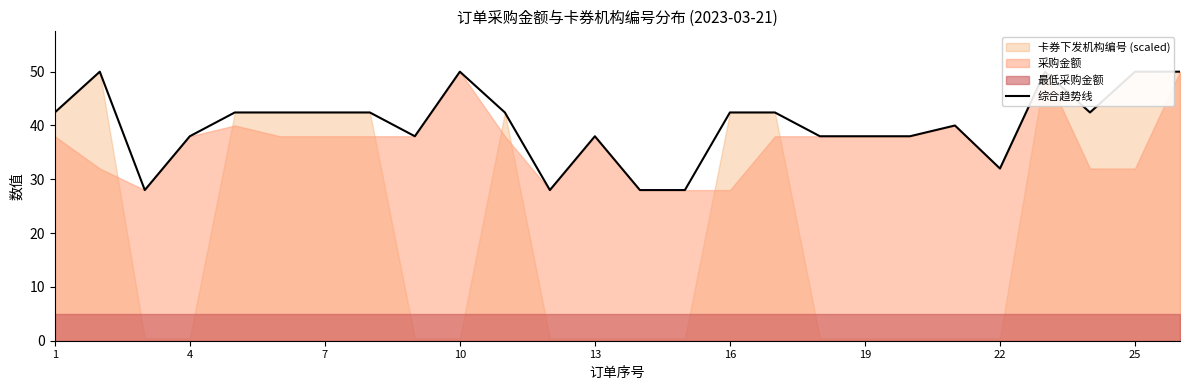

Where does the data first go above 42?

1